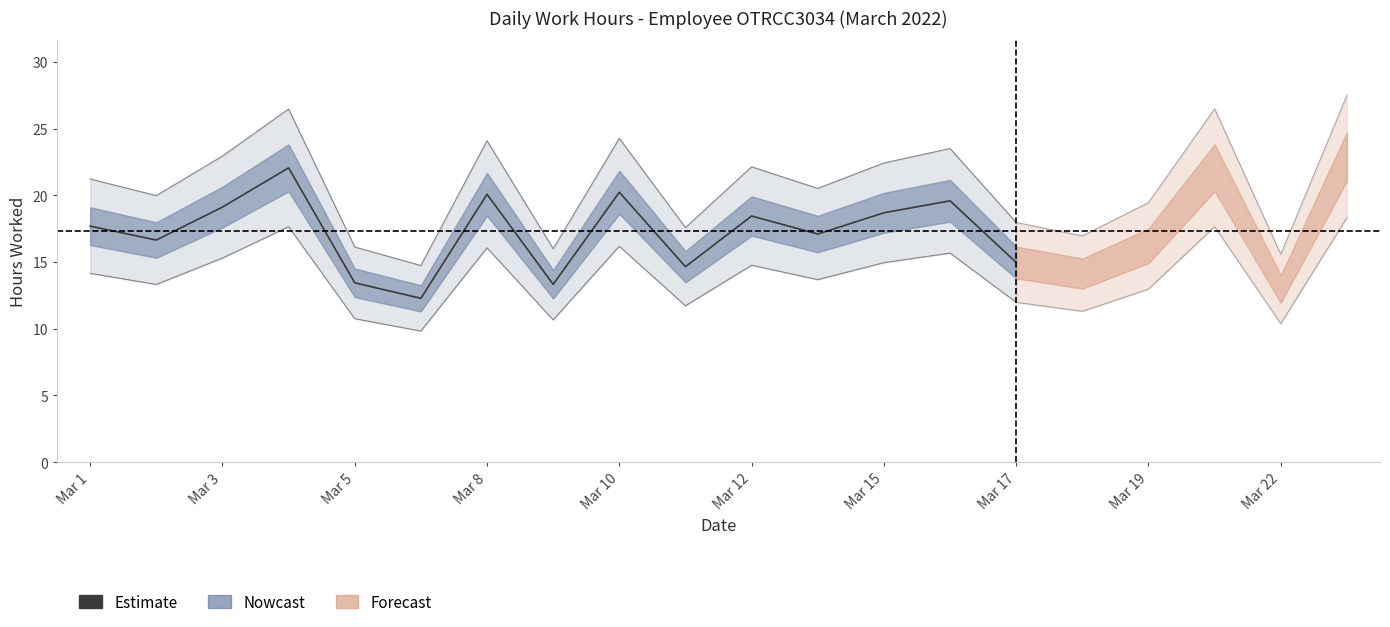

How many interior local peaks (higher than both neighbors) does the data have?

5